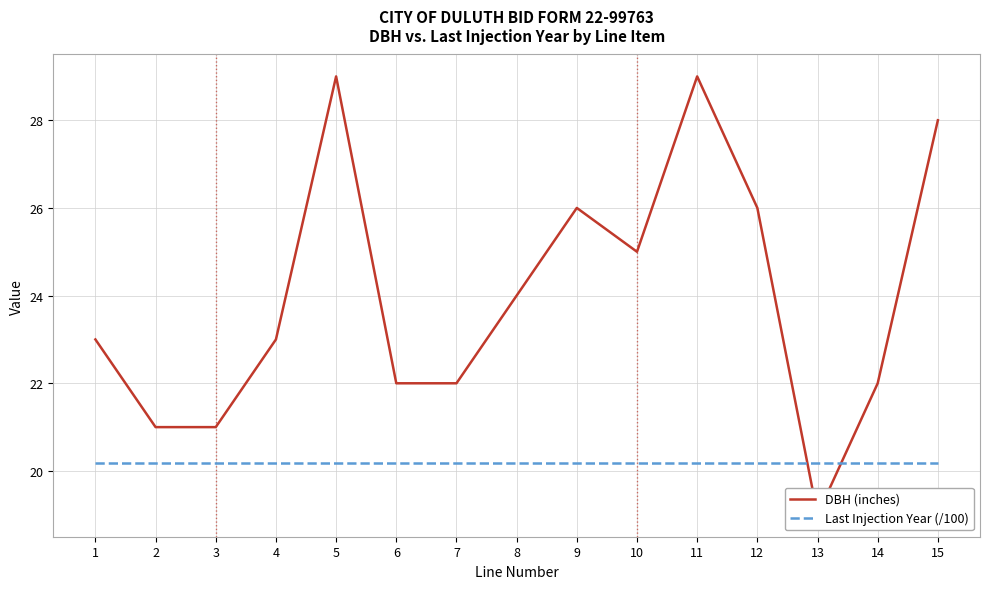

Where does the DBH (inches) series first go above 23?

5